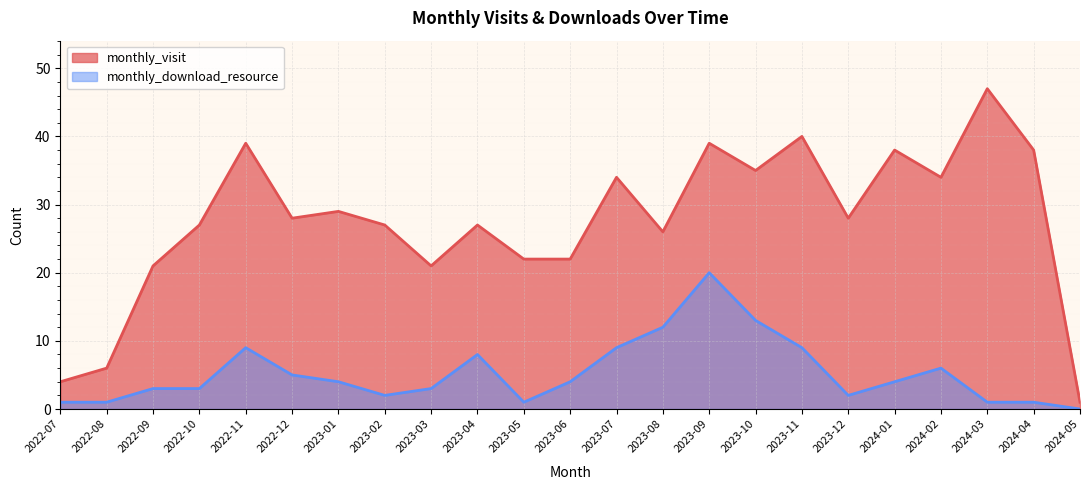

Rank the series at 2023-05 from highest to lowest value.

monthly_visit, monthly_download_resource